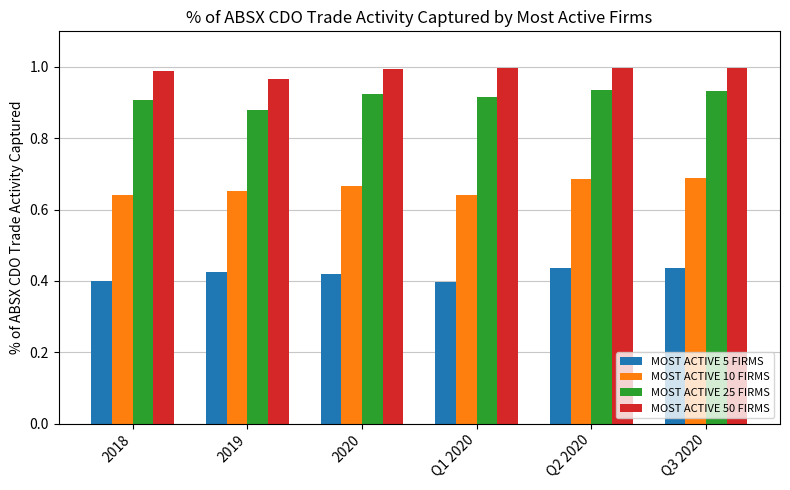

How many bars are there in total?

24